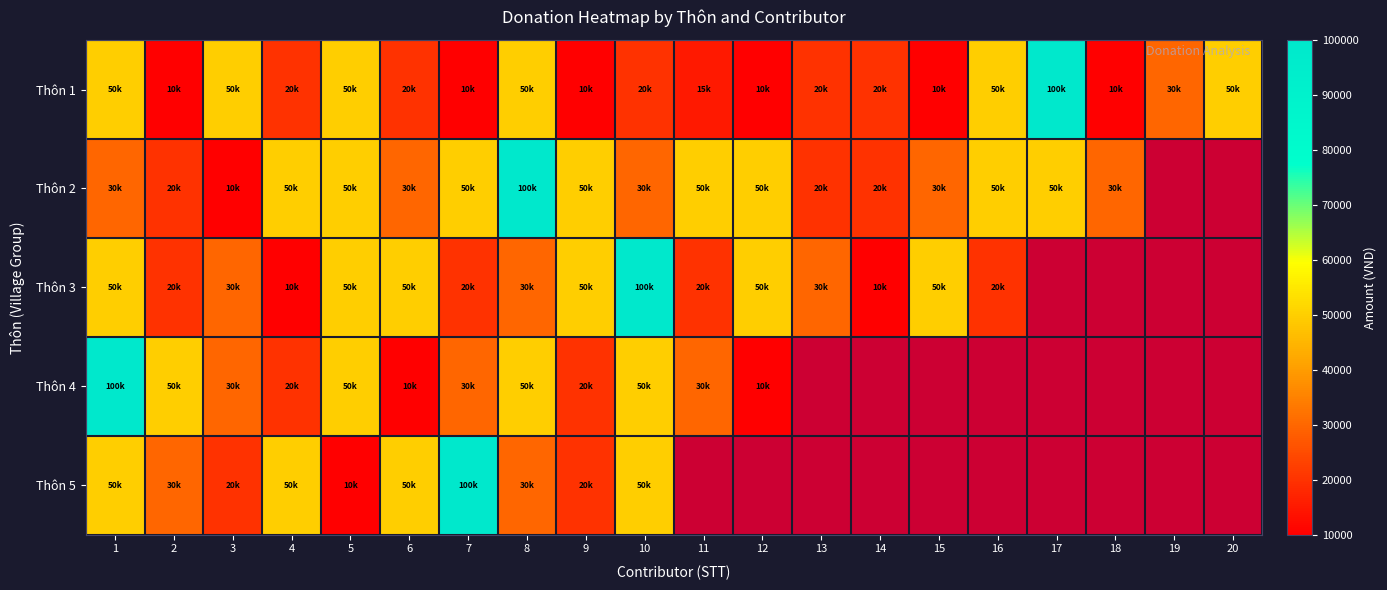

How many values in Thôn 4 are above zero?

12